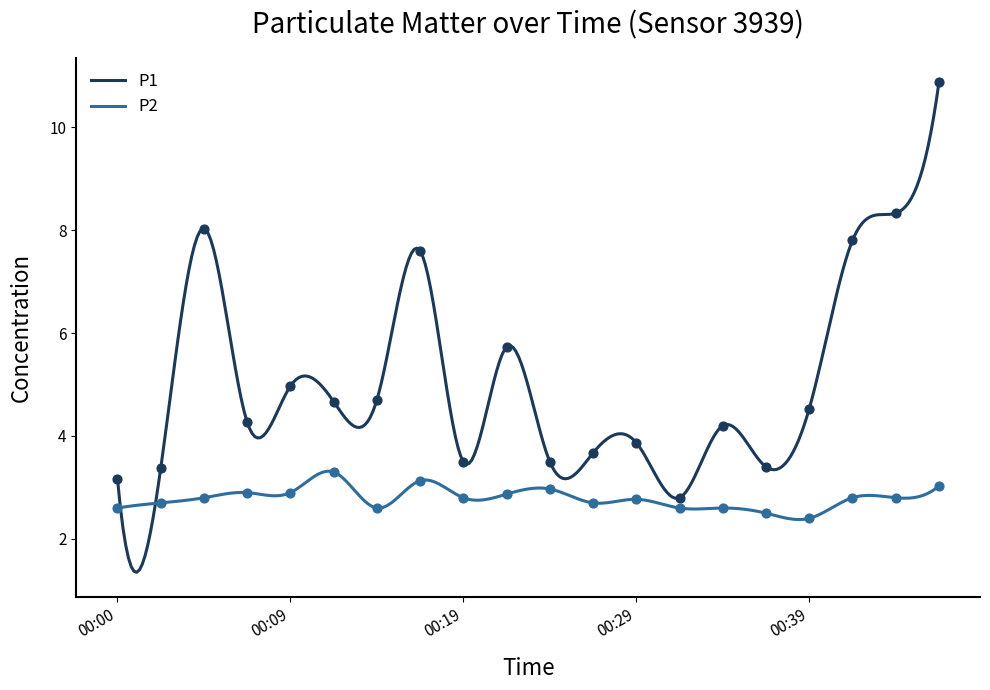

What are all the series names shown in the legend?

P1, P2